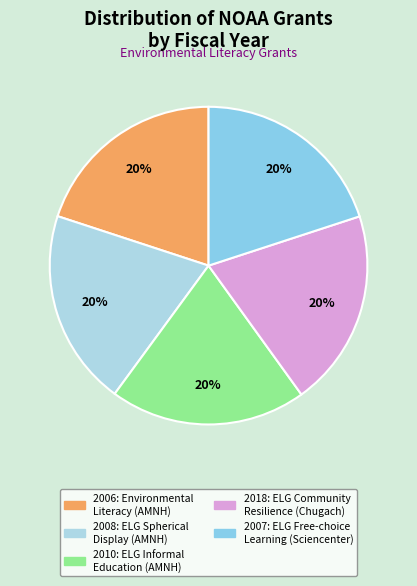

What is the smallest slice in the pie chart?

2006: Environmental
Literacy (AMNH)